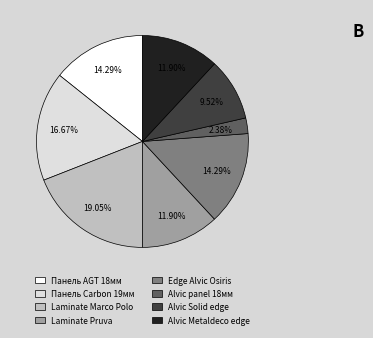

How many slices are in this pie chart?

8